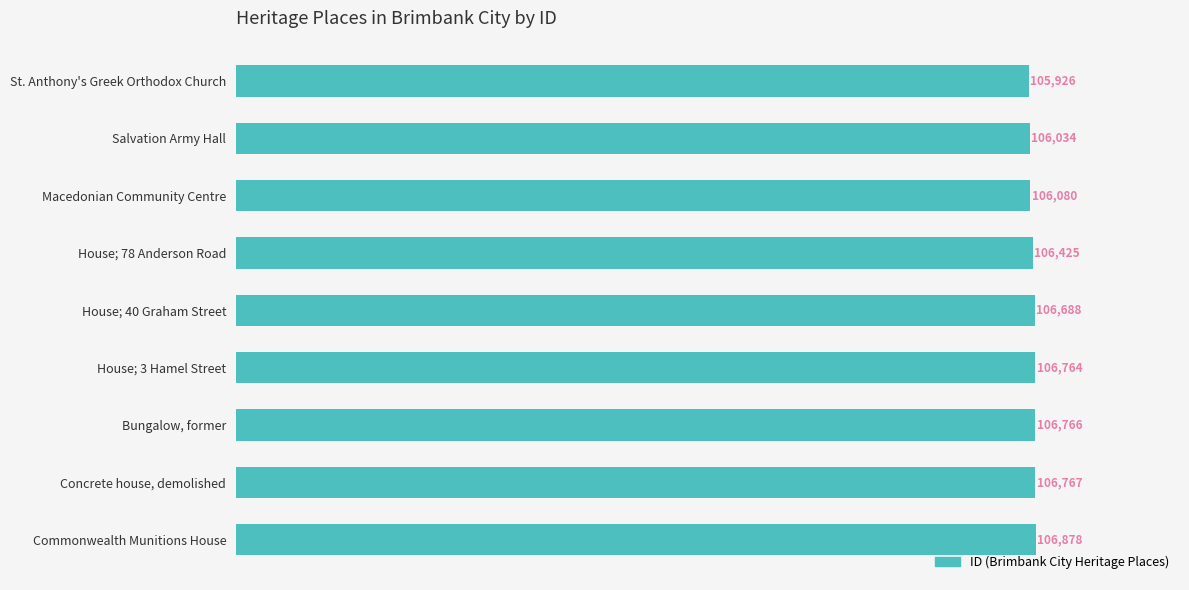

Reading top to bottom, what are all the values shown in this chart?

St. Anthony's Greek Orthodox Church=105926	Salvation Army Hall=106034	Macedonian Community Centre=106080	House; 78 Anderson Road=106425	House; 40 Graham Street=106688	House; 3 Hamel Street=106764	Bungalow, former=106766	Concrete house, demolished=106767	Commonwealth Munitions House=106878